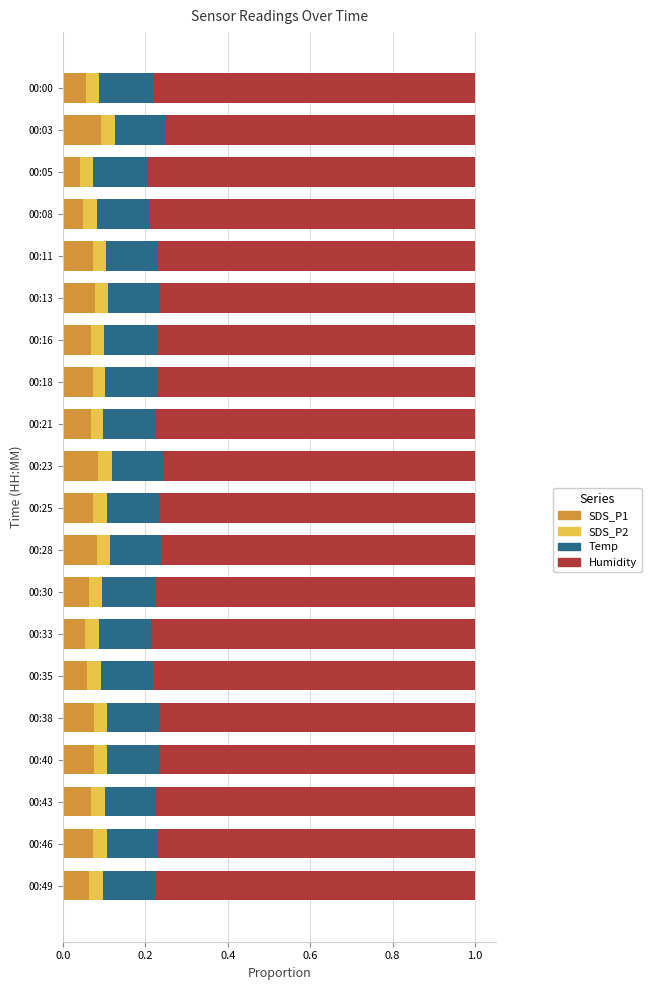

The value of SDS_P1 at 00:03 is 0.1. True or false?

True